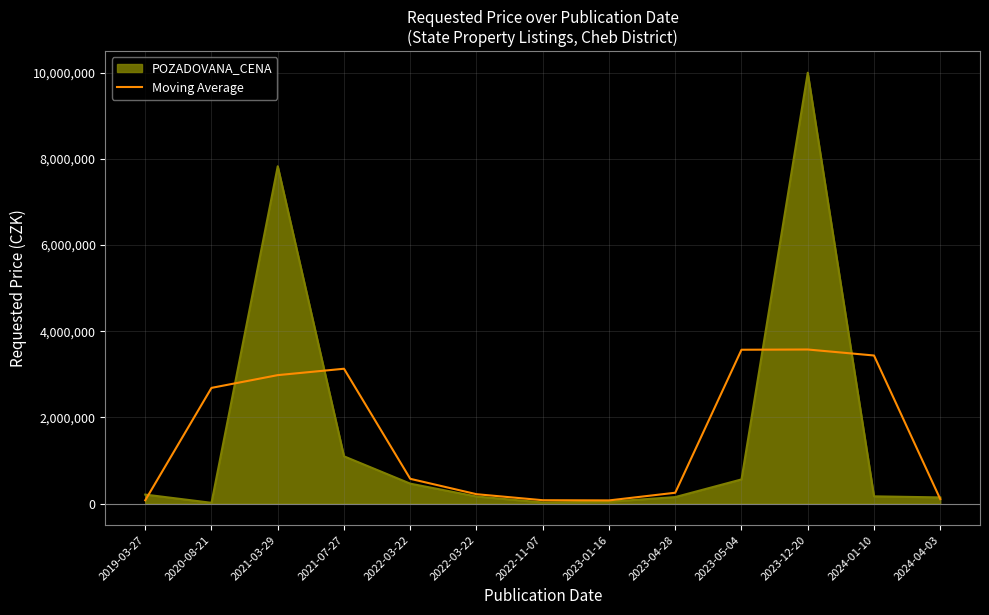

How many lines are shown in the chart?

2